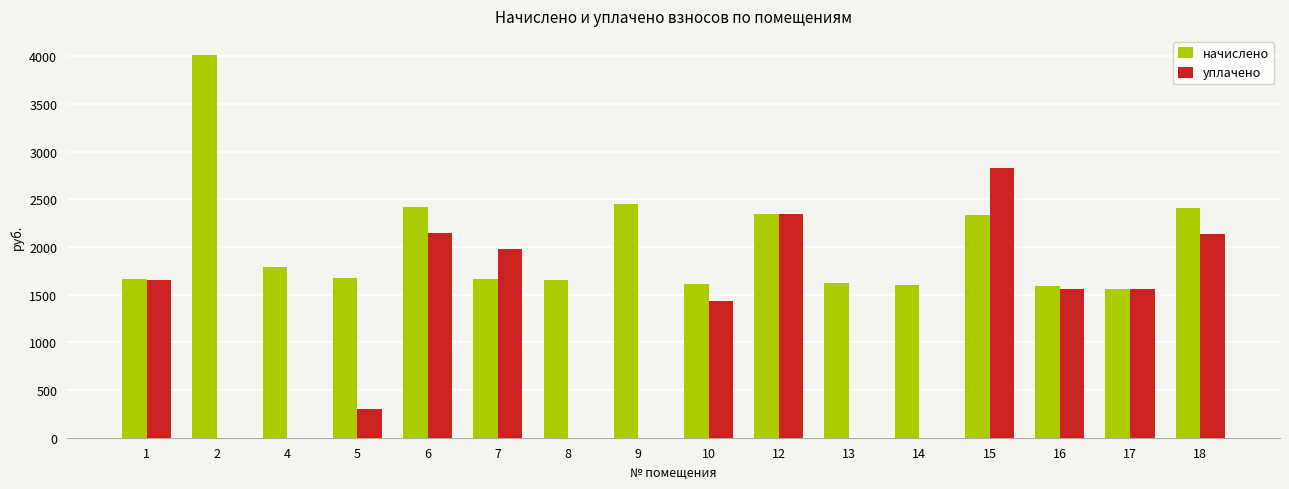

What is the total value across all series at 5?

1973.0